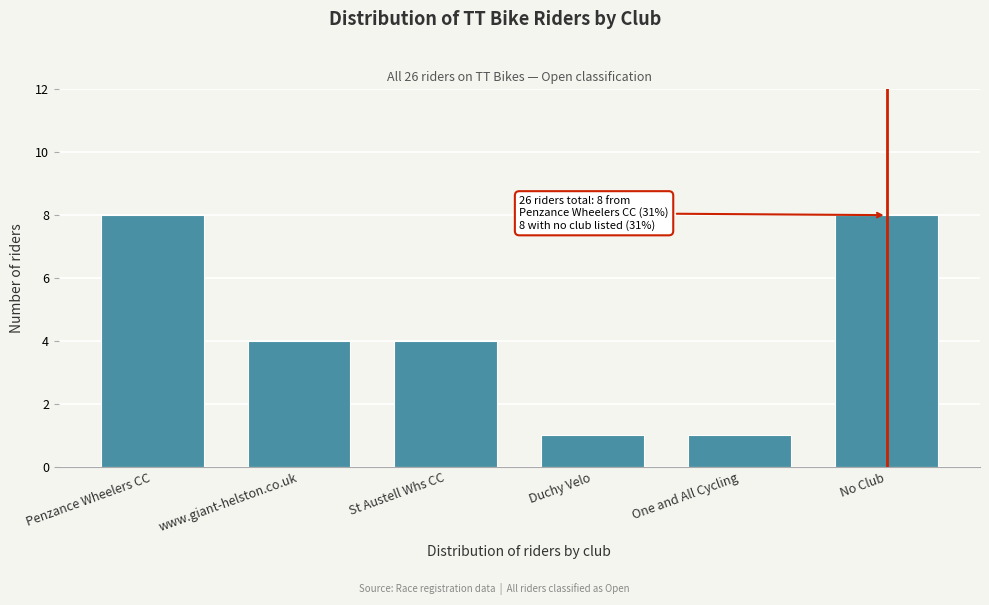

Reading left to right, transcribe all the data shown in this chart.

Penzance Wheelers CC=8	www.giant-helston.co.uk=4	St Austell Whs CC=4	Duchy Velo=1	One and All Cycling=1	No Club=8